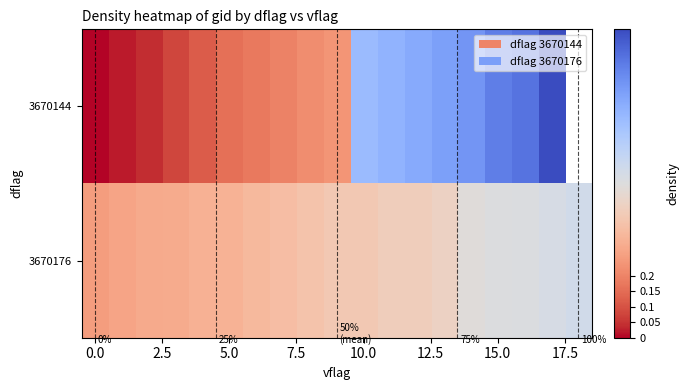

How many data points does each series have?

19